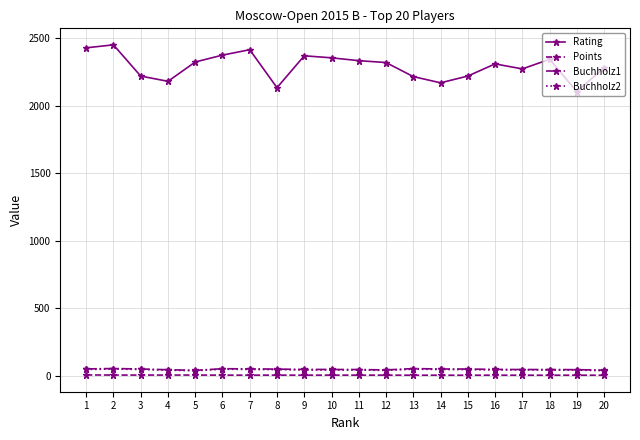

What is the value of the Buchholz1 point at the 4th from the left?

46.5